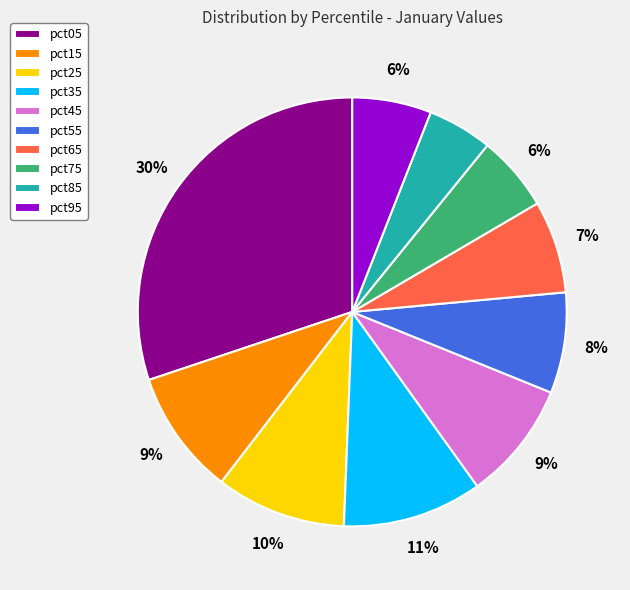

To the nearest percent, what portion does pct75 represent?

6%